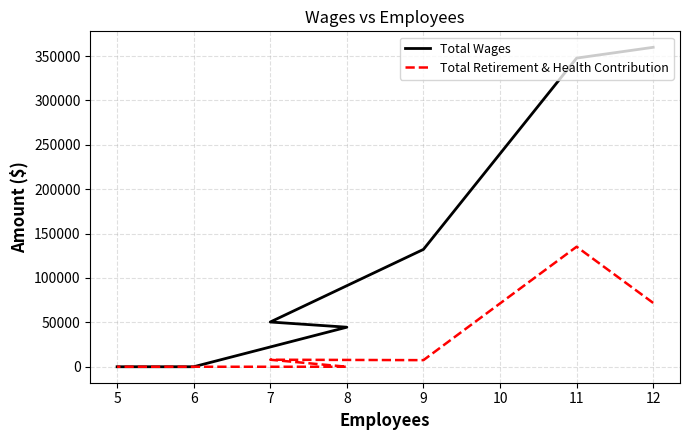

What is the difference between the maximum and second lowest values in the Total Retirement & Health Contribution series?

135197